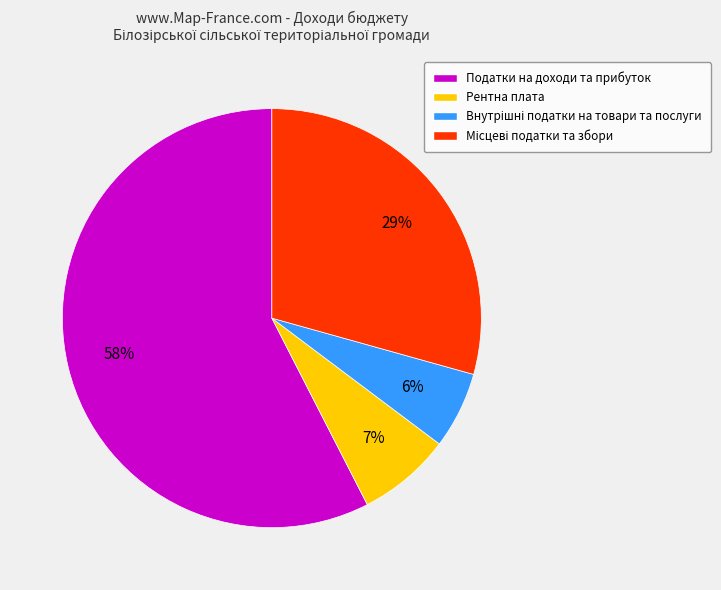

Is there a majority slice in this chart?

Yes